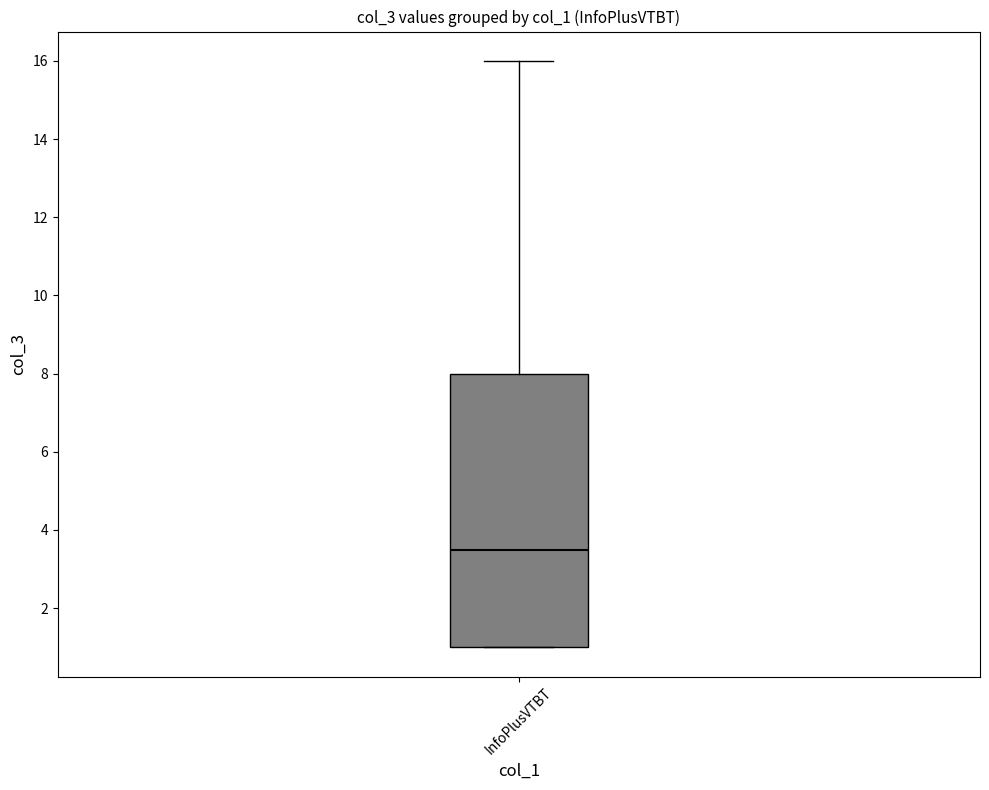

Transcribe this box plot: give where the median line is, the range the box spans, and where the two whiskers end, as read against the y-axis. The values are not printed on the chart, so give them approximately, as read against the axis.

median 3.6, box 1.0 to 8.0, whiskers 1.0 to 16.0